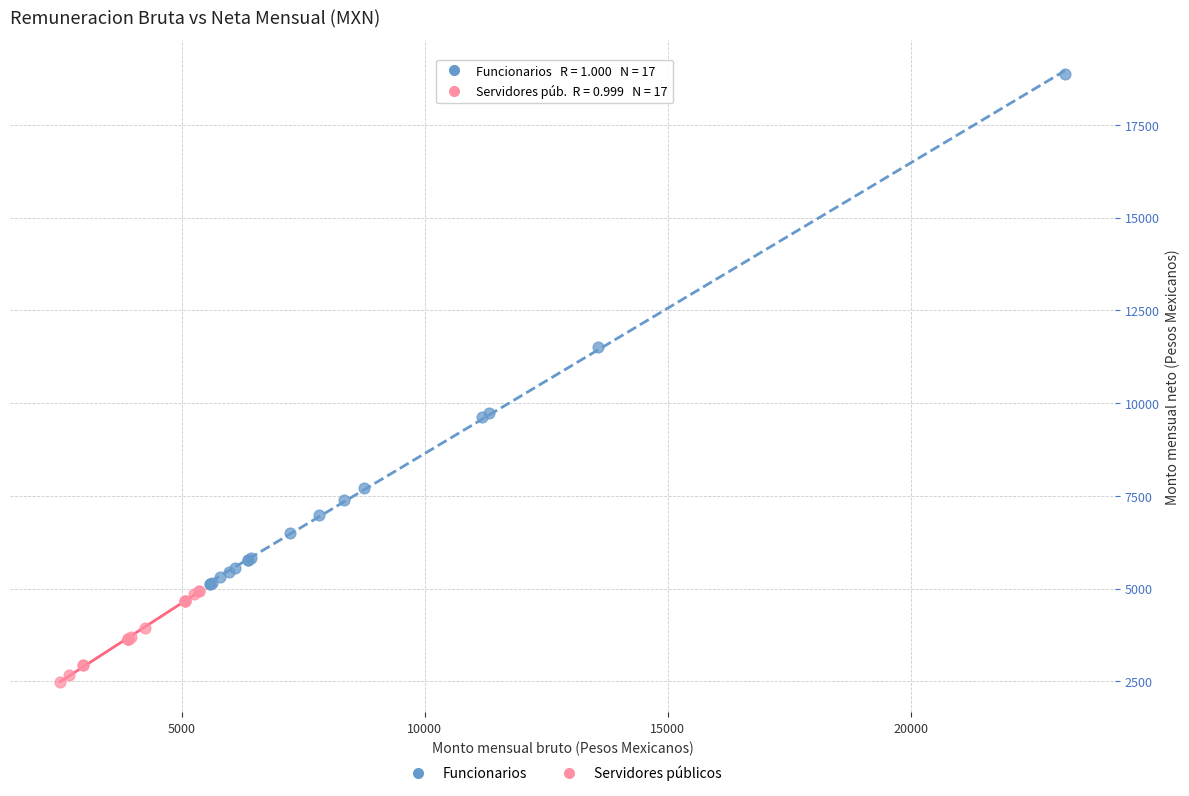

What are all the series names shown in the legend?

Funcionarios, Servidores públicos